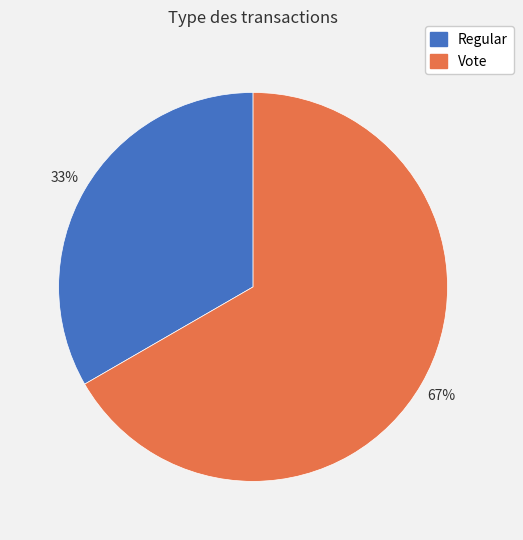

Count the number of slices in the pie.

2